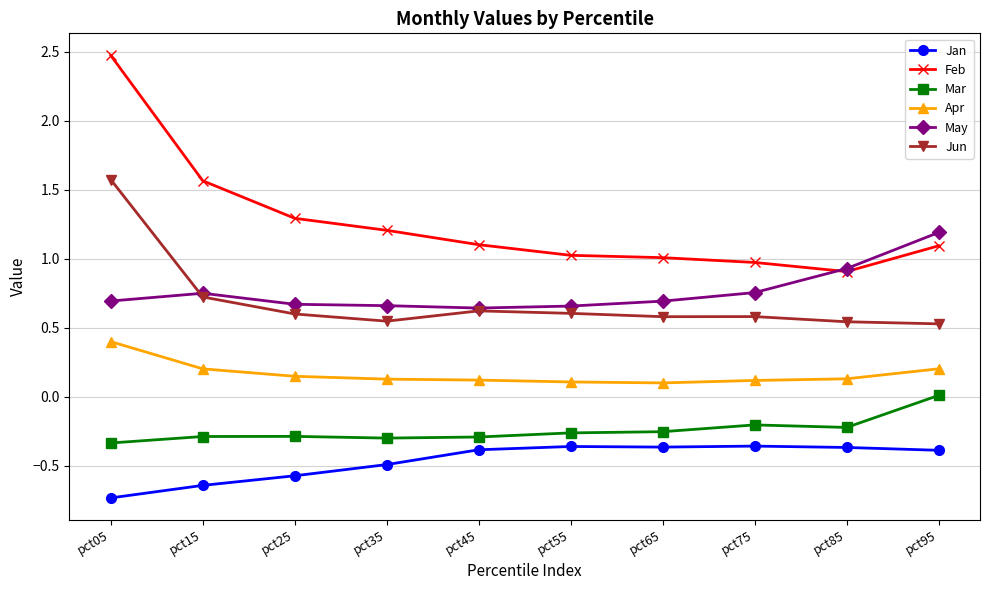

What are all the series names shown in the legend?

Jan, Feb, Mar, Apr, May, Jun